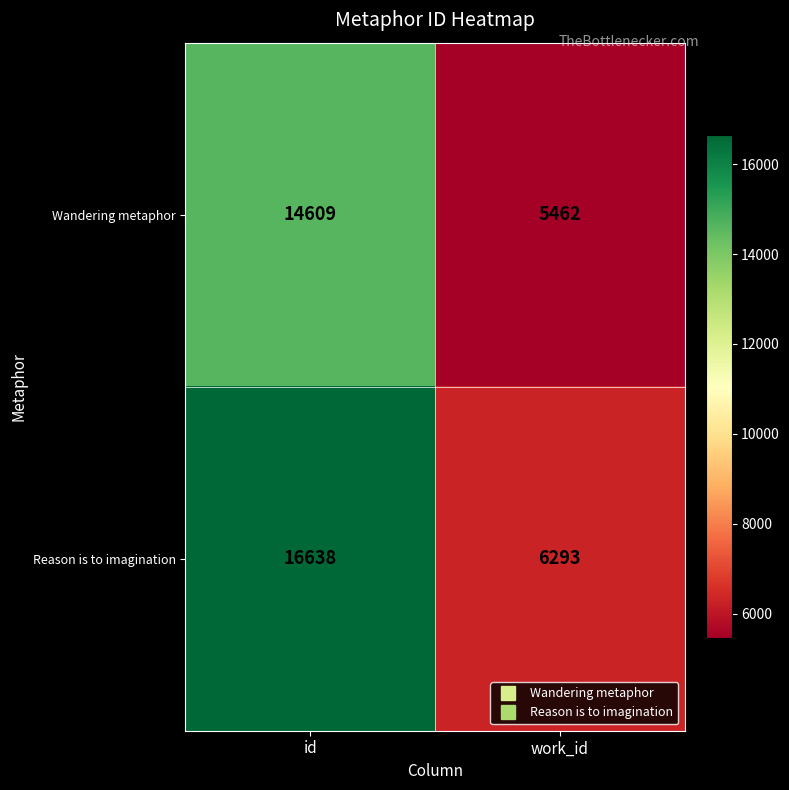

What is the minimum value shown in the chart?

5462